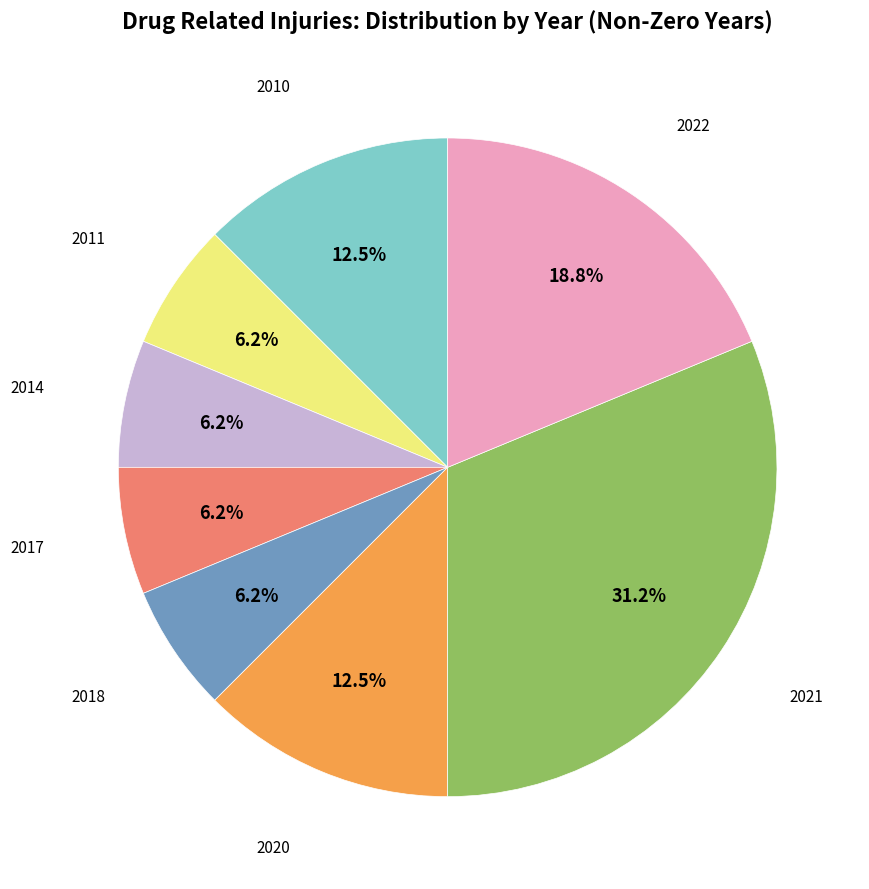

Does any single category account for the majority?

No